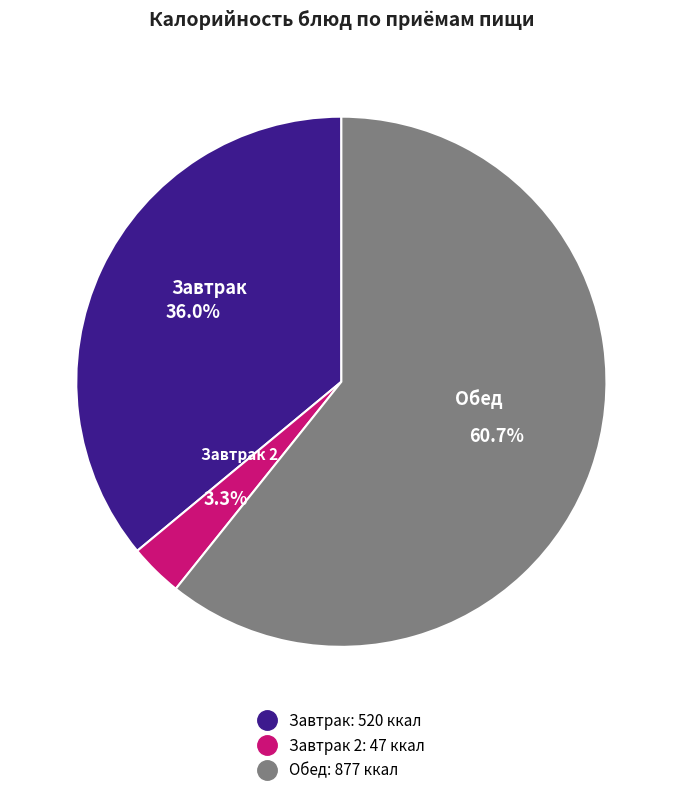

Does any single category account for the majority?

Yes